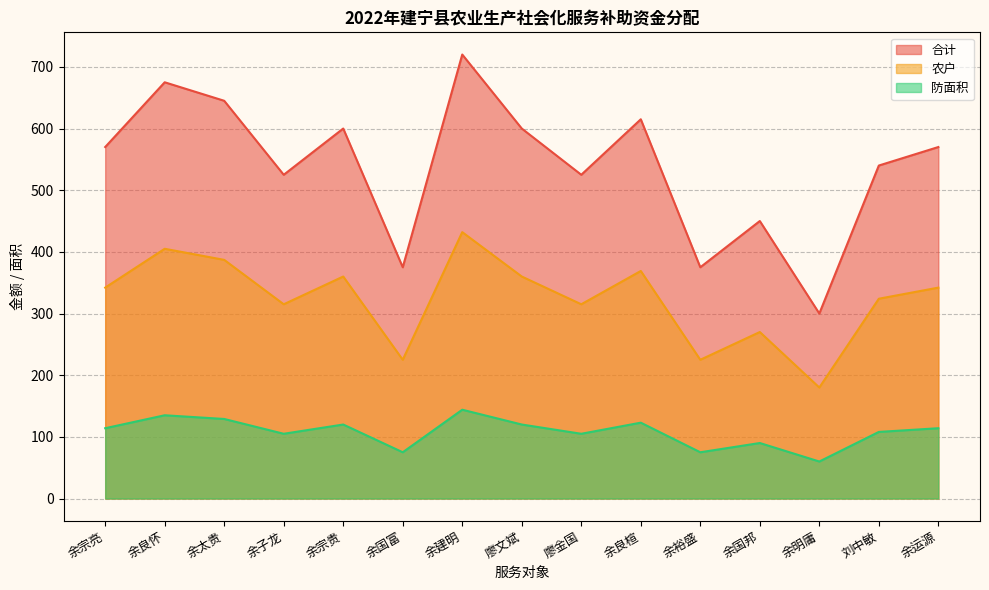

What is the difference between the 合计 values at 余明庸 and 余裕盛?

75